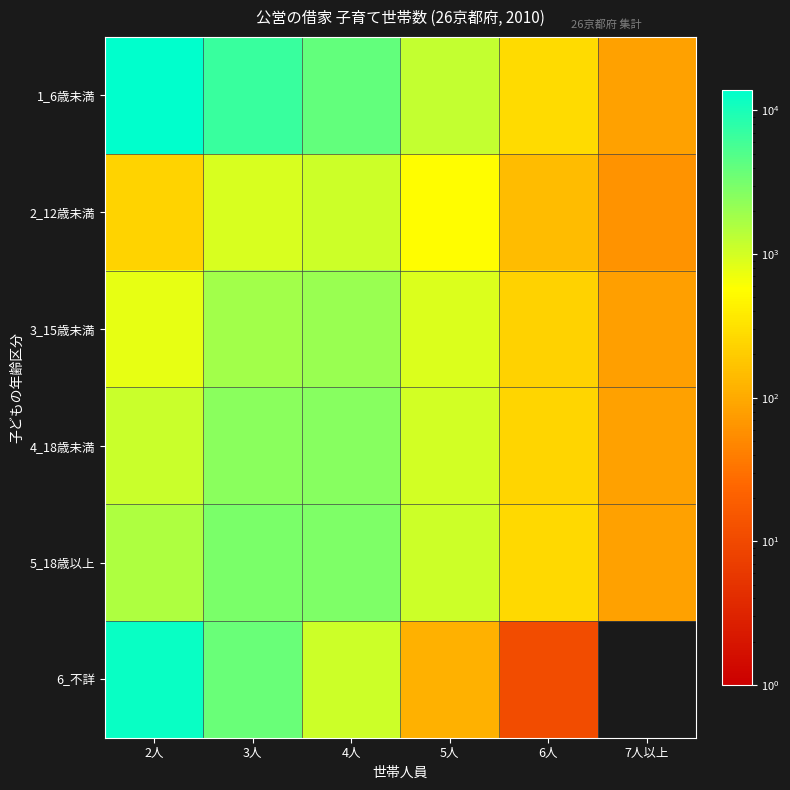

At which category is the sum across all series the highest?

2人